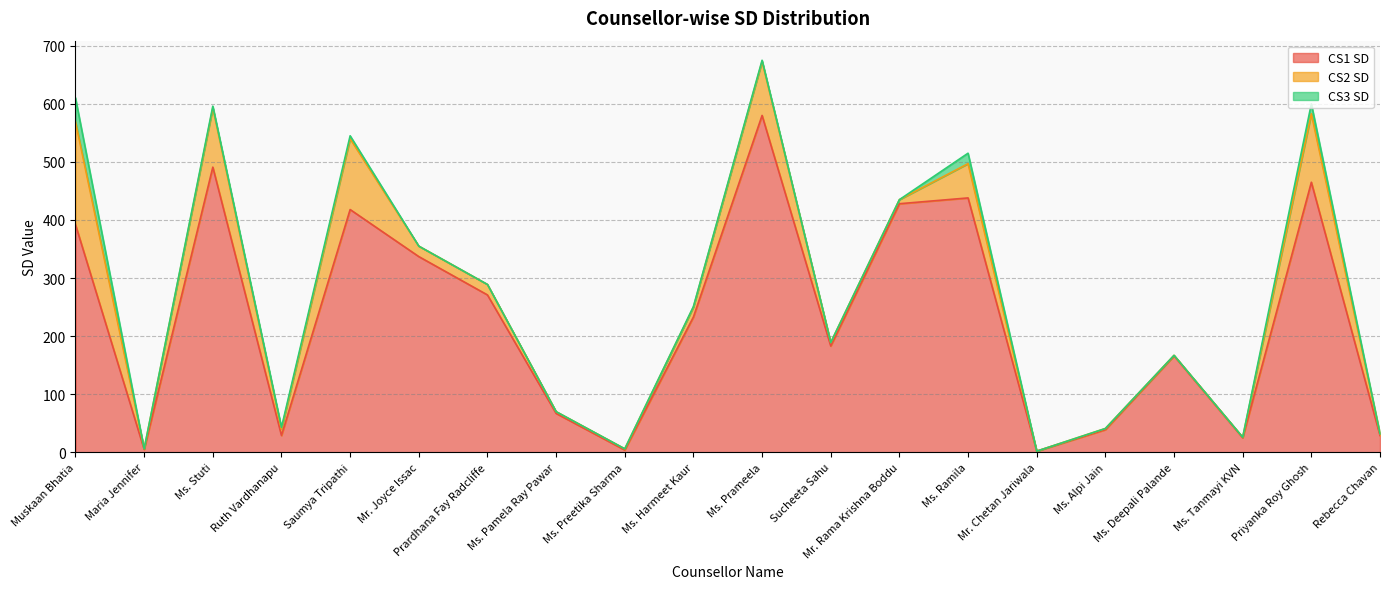

True or false: CS2 SD has a value of 64 at Priyanka Roy Ghosh.

False